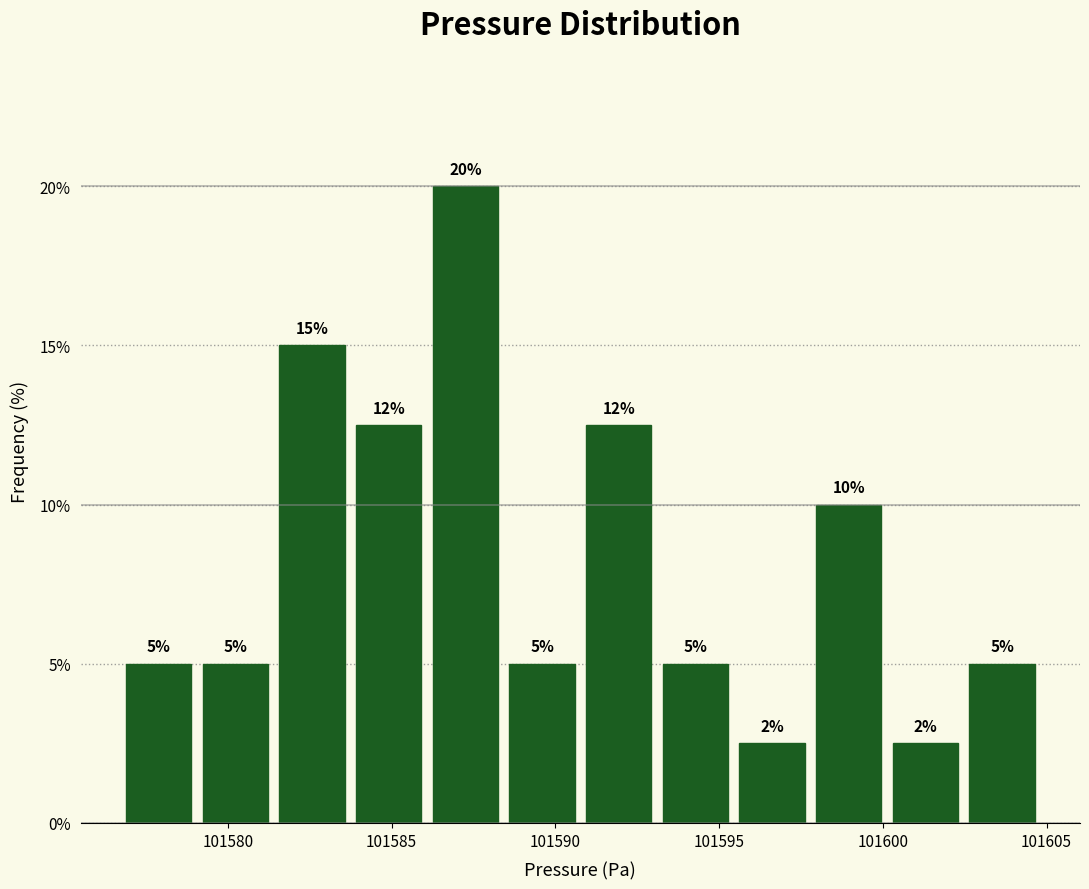

Over which range of the x-axis is the bar tallest?

101586.0 to 101588.5